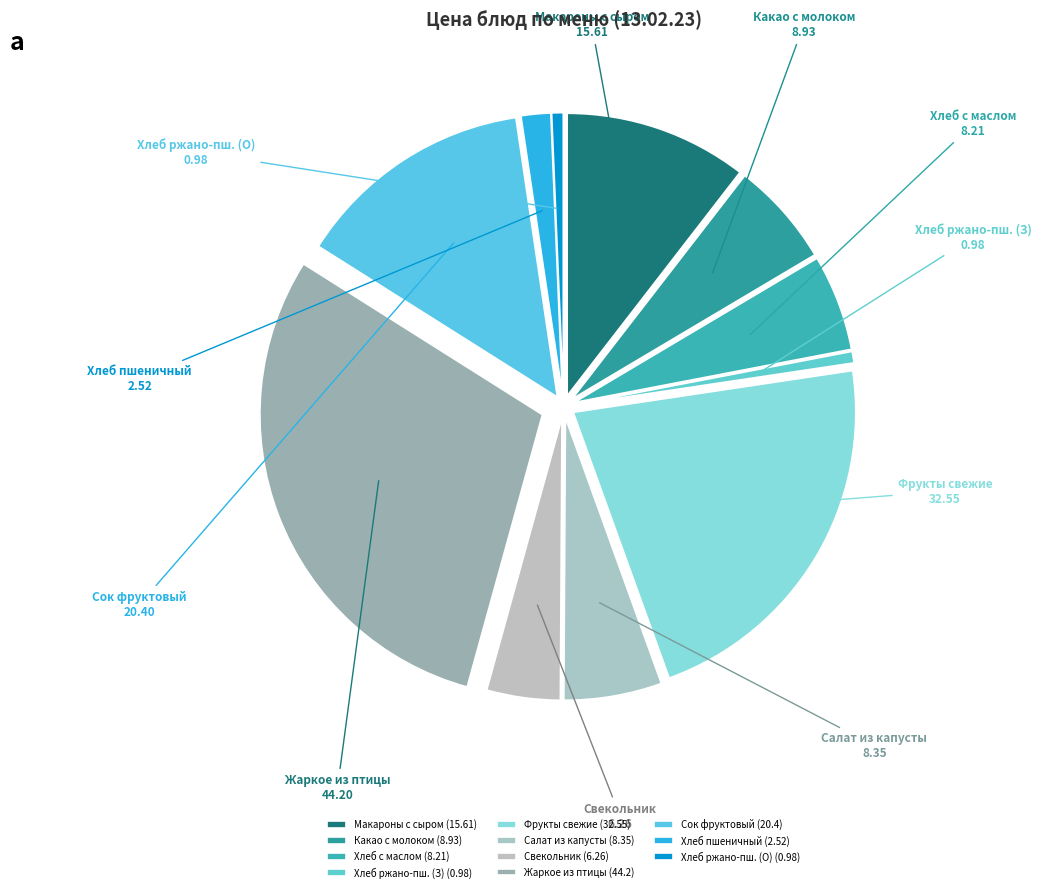

How many segments does this pie chart have?

11